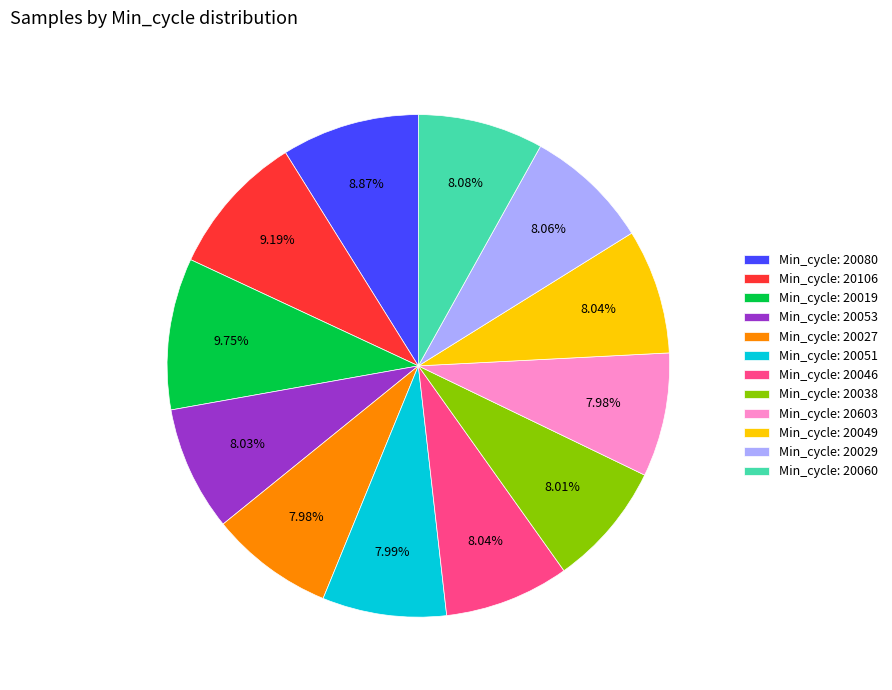

Does any single category account for the majority?

No